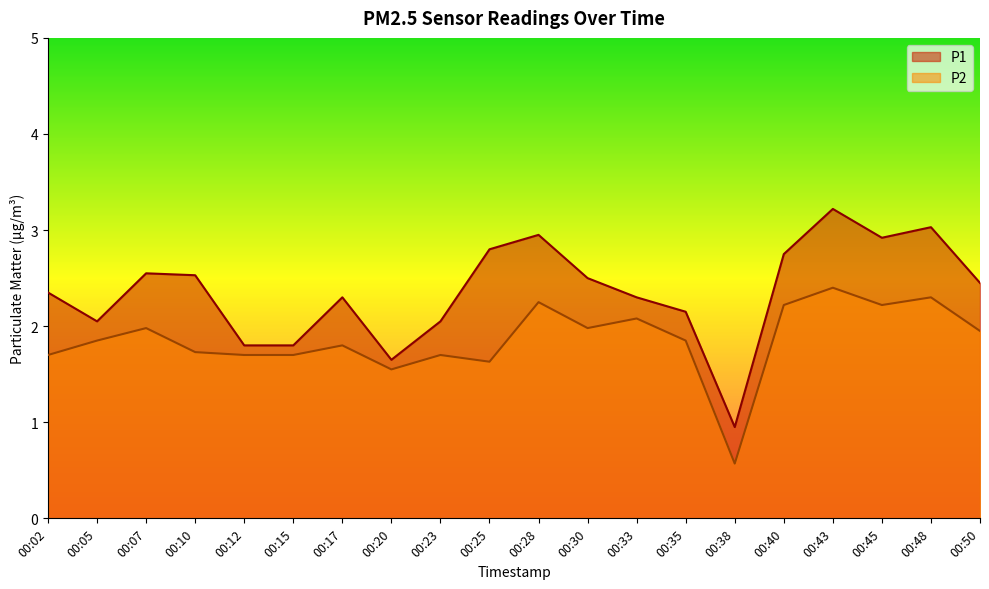

Where is the first local maximum for P1?

00:07